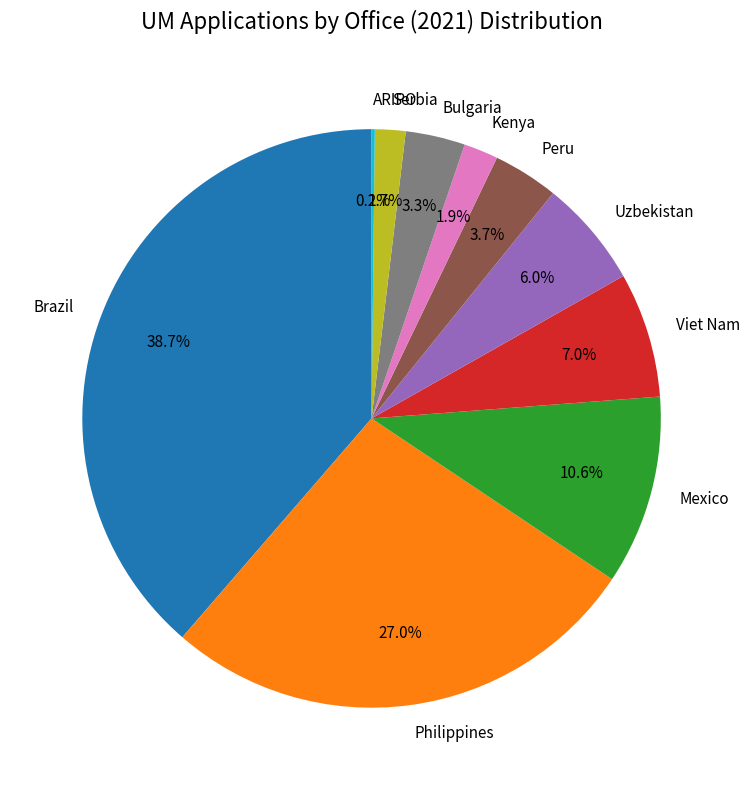

Combined, do Kenya and Philippines account for over 50%?

No